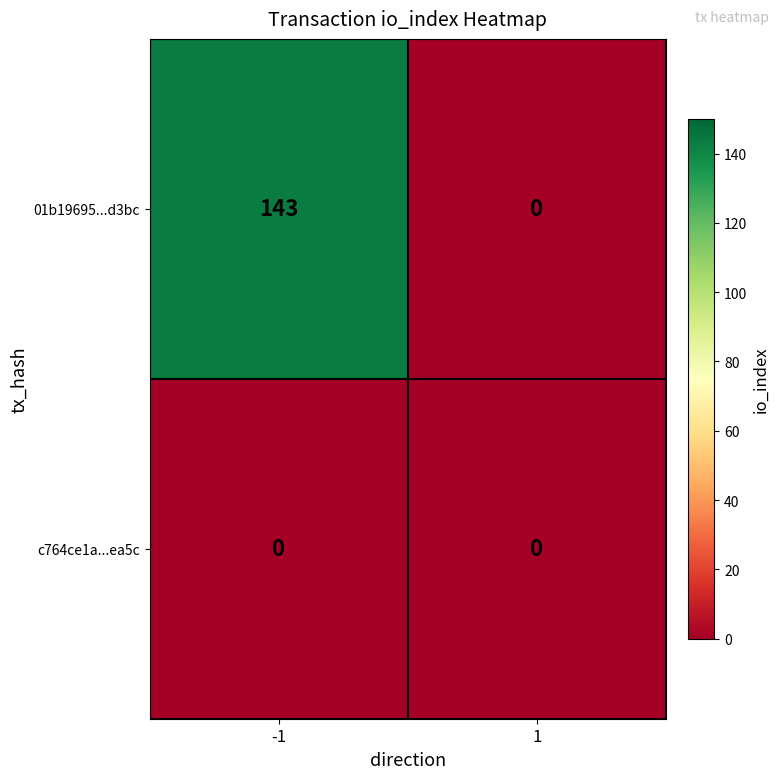

Read the 01b19695...d3bc value at -1.

143